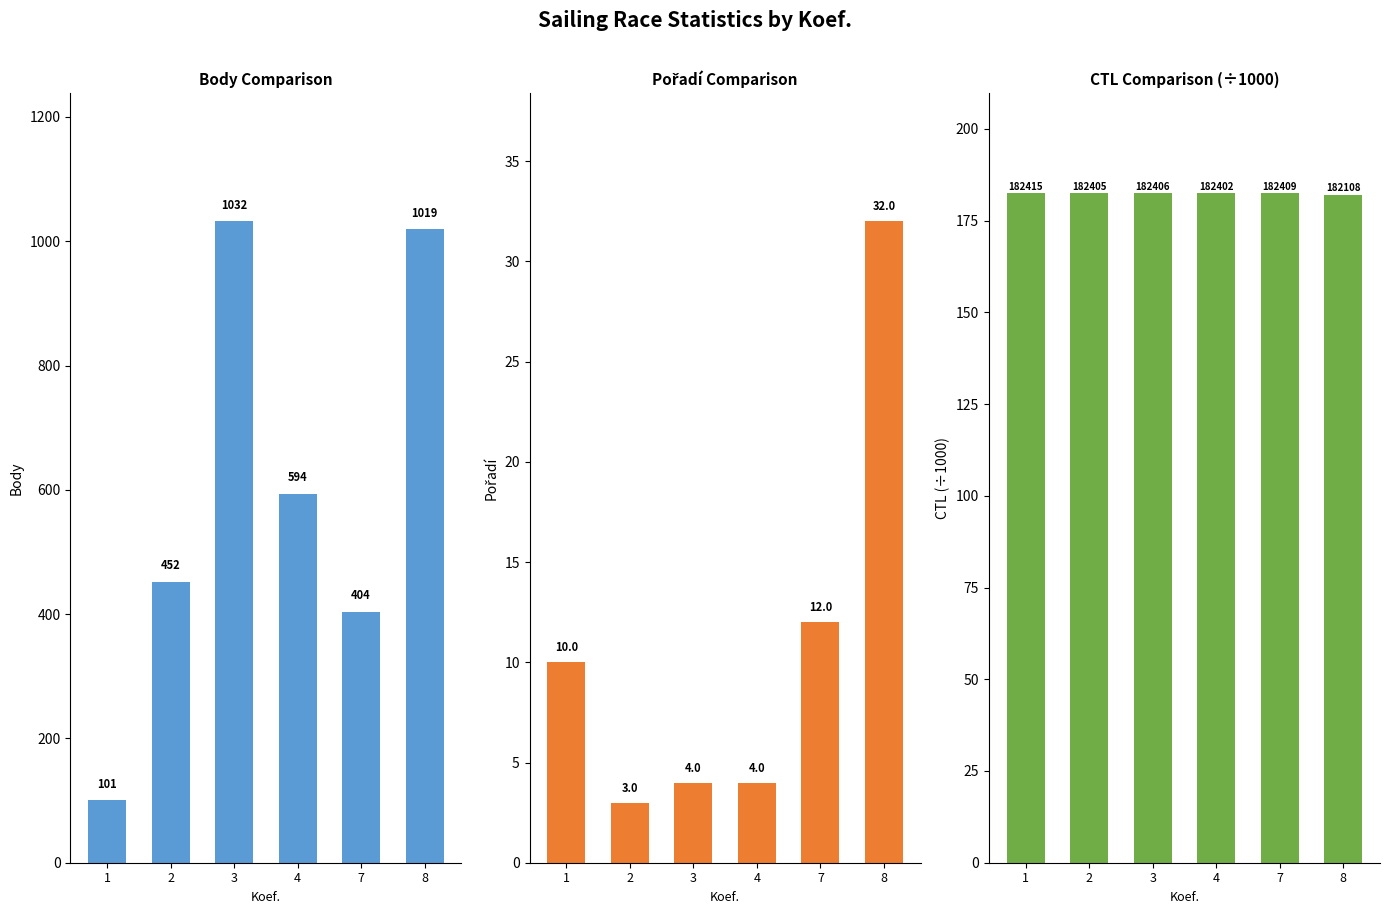

Which series changed the most between 1 and 4?

Body